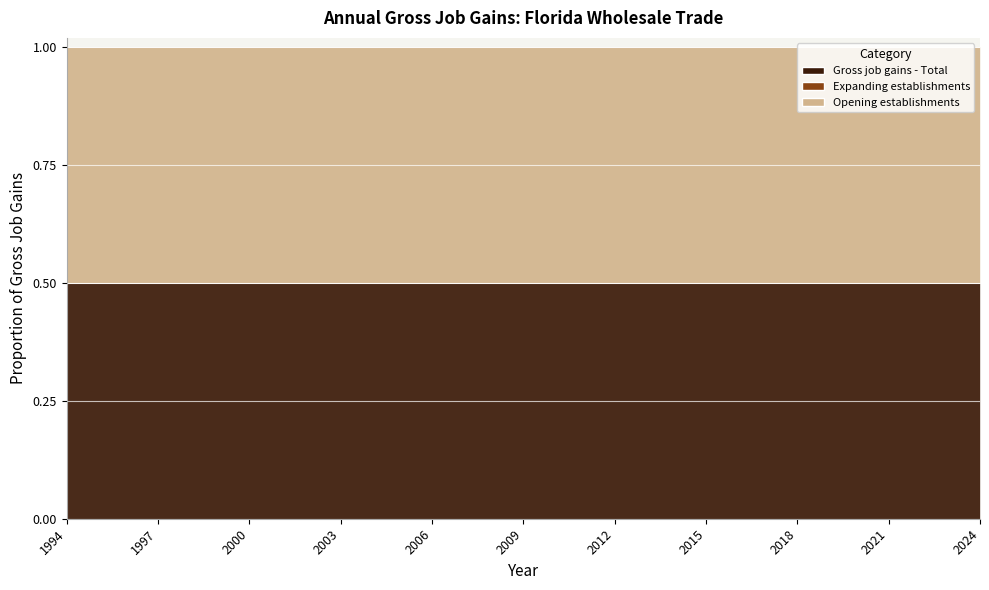

Which series has the largest total across all categories?

Gross job gains - Total